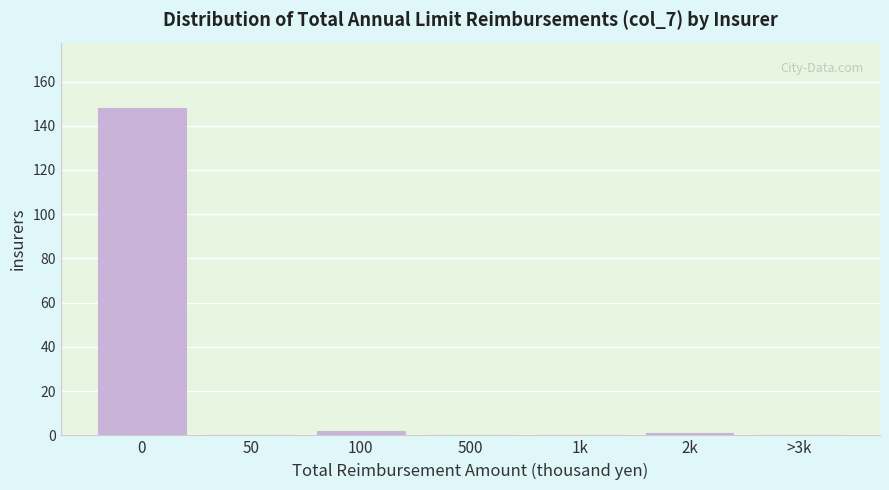

Reading right to left, what are all the values shown in this chart?

>3k=0	2k=1	1k=0	500=0	100=2	50=0	0=148